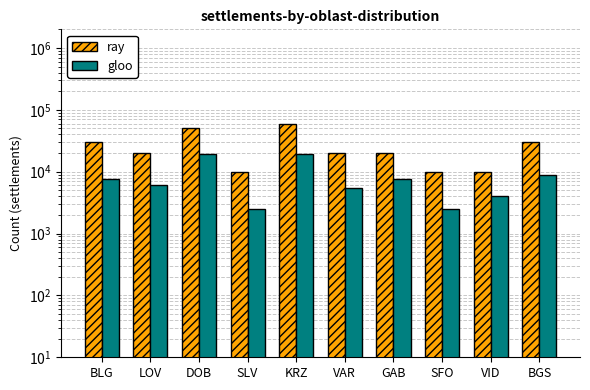

Reading left to right, transcribe all the data shown in this chart.

ray: 30000	20000	50000	10000	60000	20000	20000	10000	10000	30000
gloo: 7500	6000	19000	2500	19500	5500	7500	2500	4000	9000